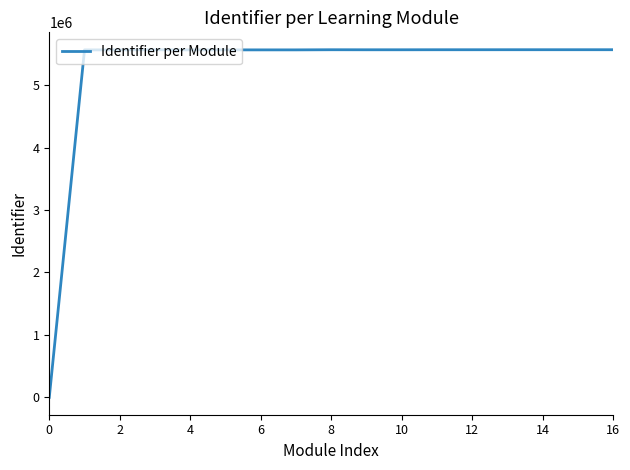

What is the maximum value shown in the chart?

5567484